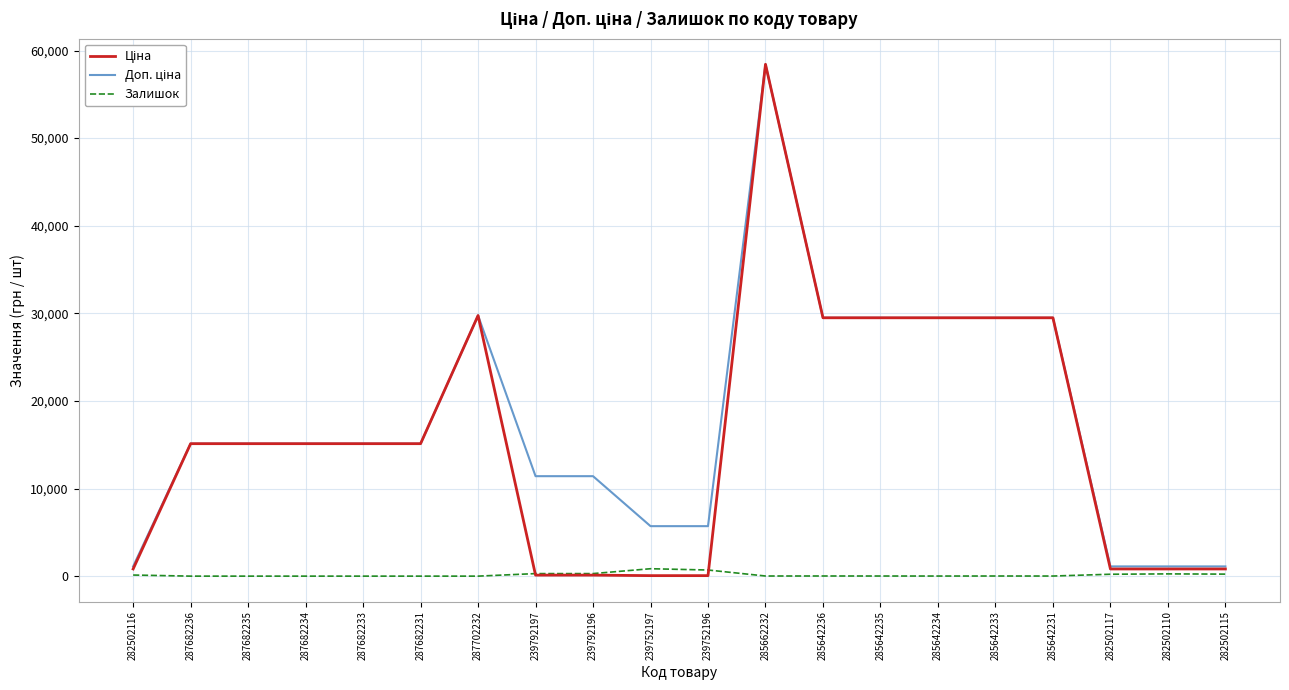

What is the maximum value shown in the chart?

58426.5